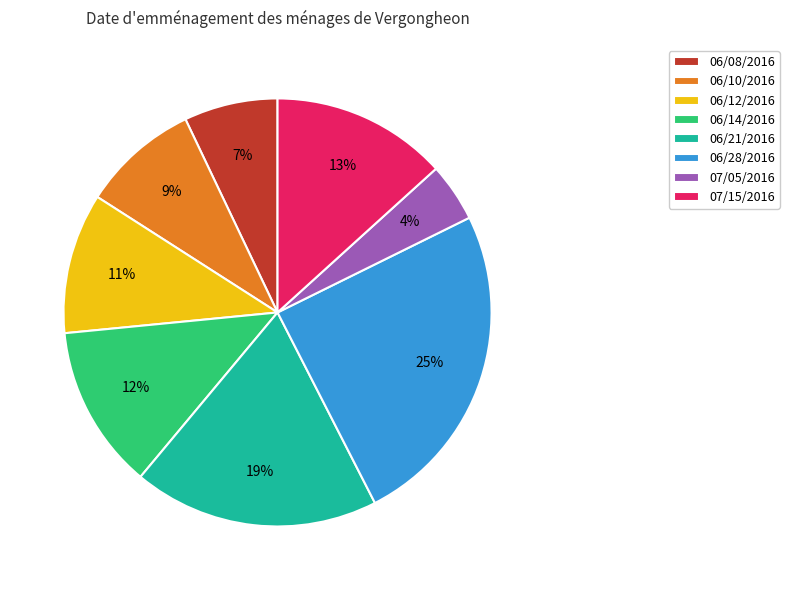

What is the largest slice in the pie chart?

06/28